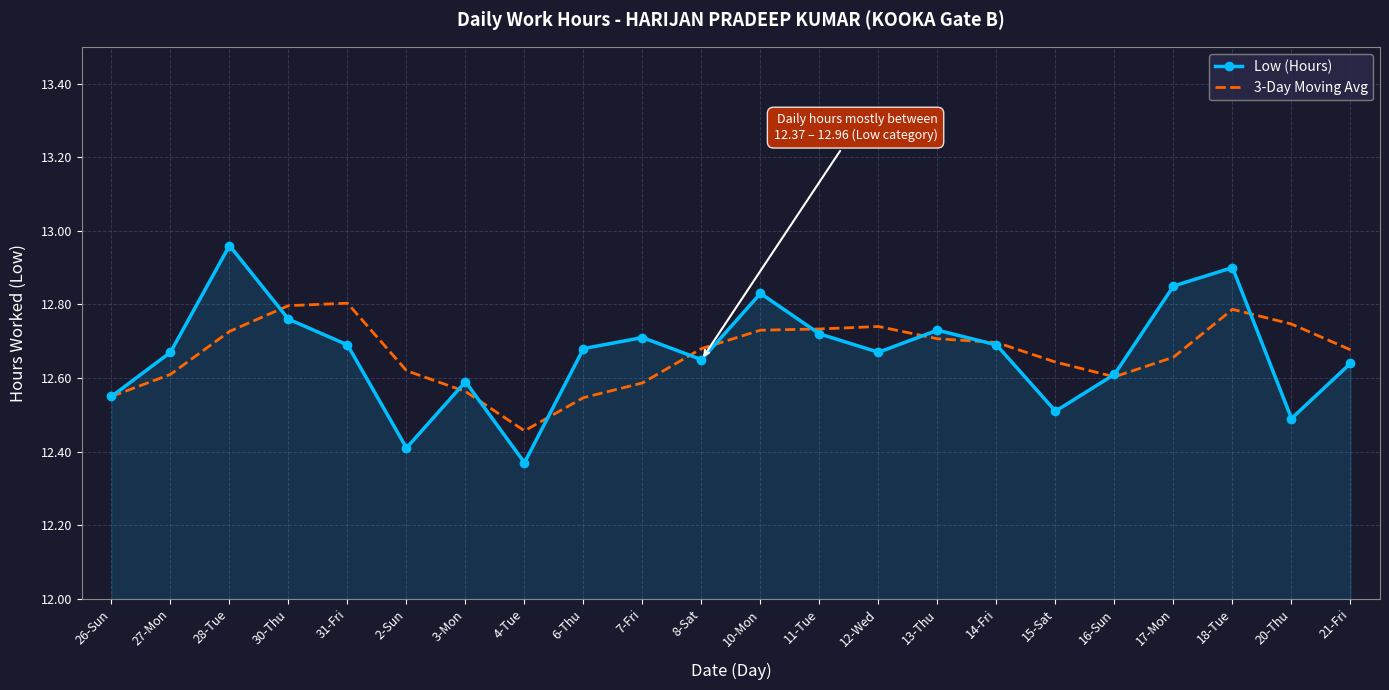

At which label is 3-Day Moving Avg closest to 12?

4-Tue